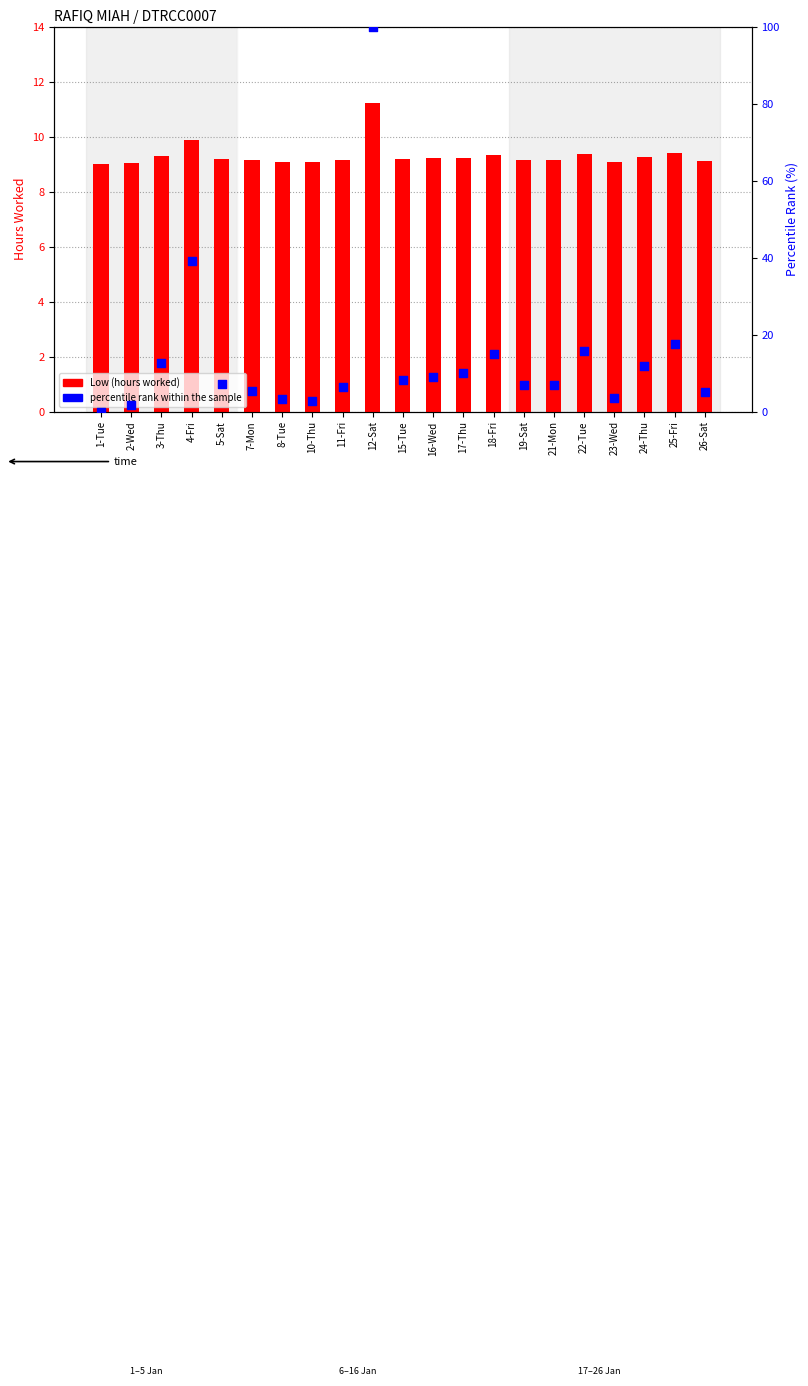

Which series has the largest Y range (max minus min)?

percentile rank within the sample